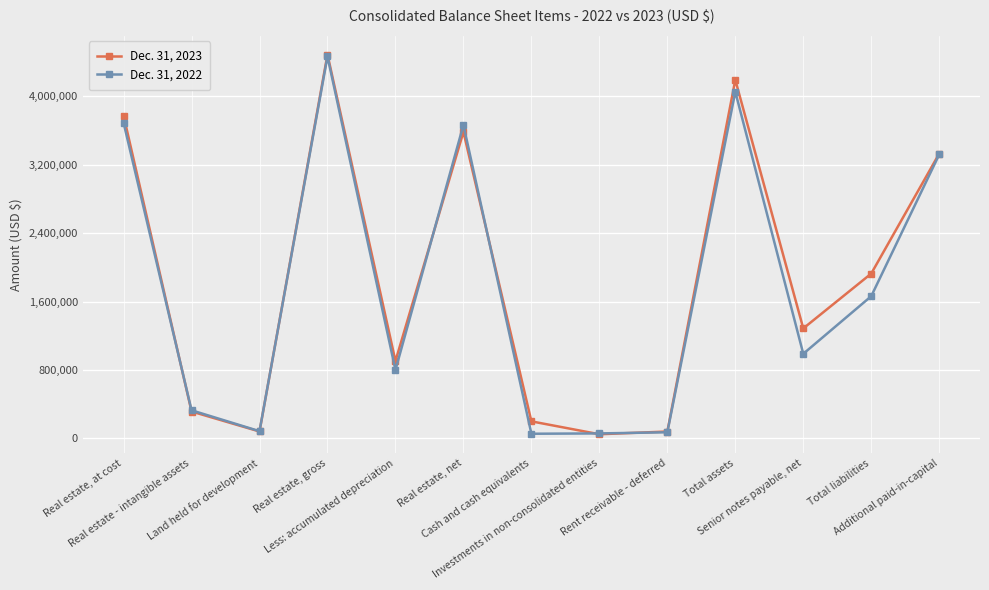

Rank the series by their maximum value, from lowest to highest.

Dec. 31, 2022, Dec. 31, 2023